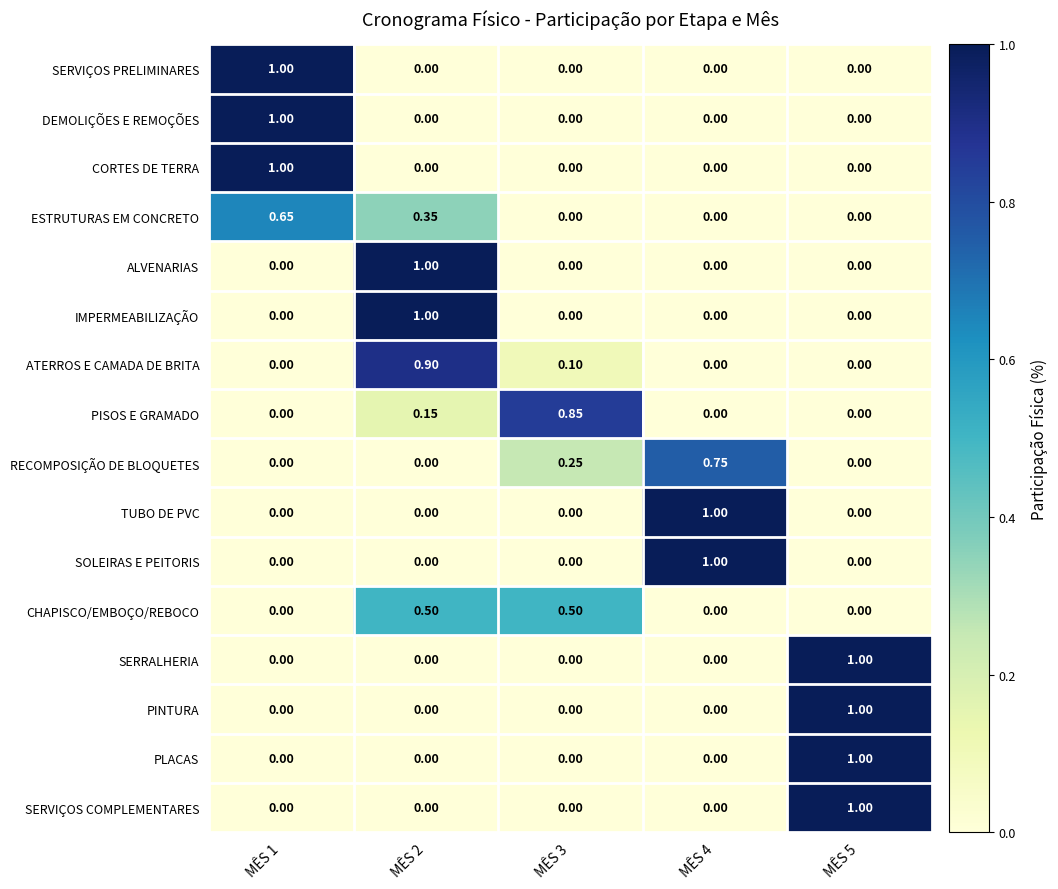

Is the value of ALVENARIAS at MÊS 1 greater than the value of ATERROS E CAMADA DE BRITA at MÊS 2?

No